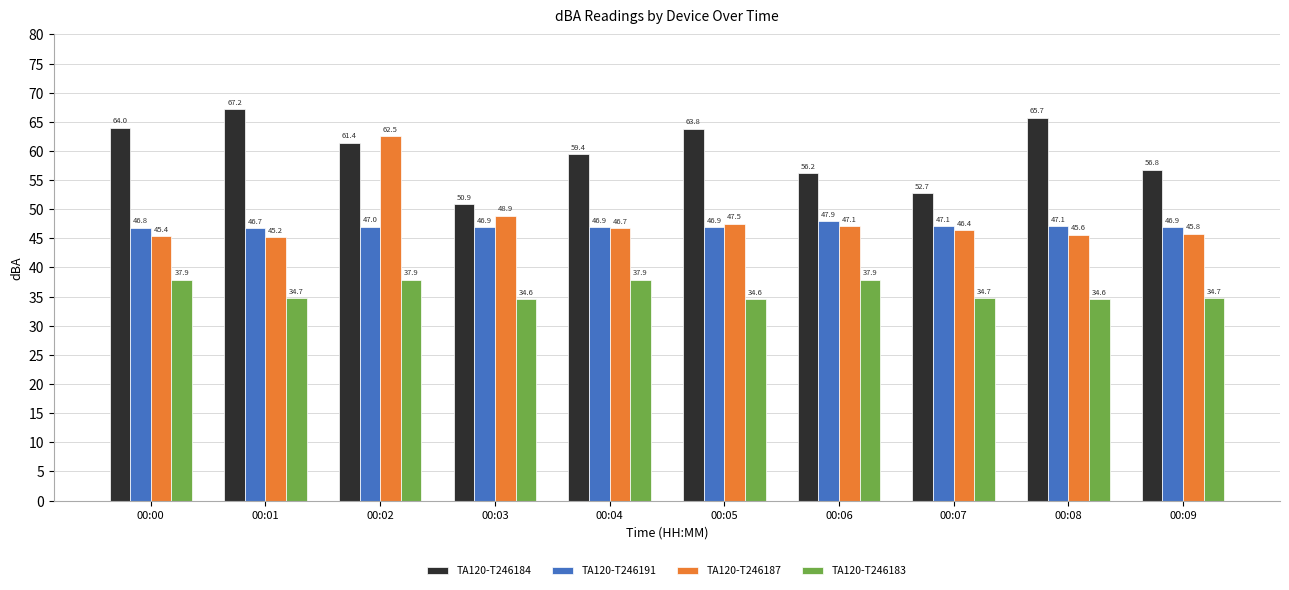

True or false: TA120-T246183 has a value of 20.3 at 00:08.

False